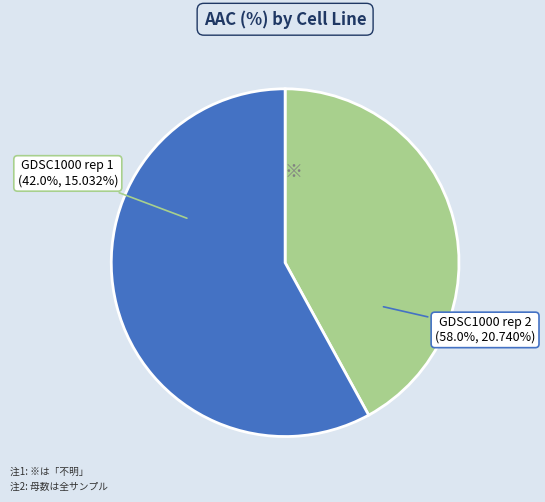

What is the change in value from GDSC1000 rep 1 to GDSC1000 rep 2?

+5.7